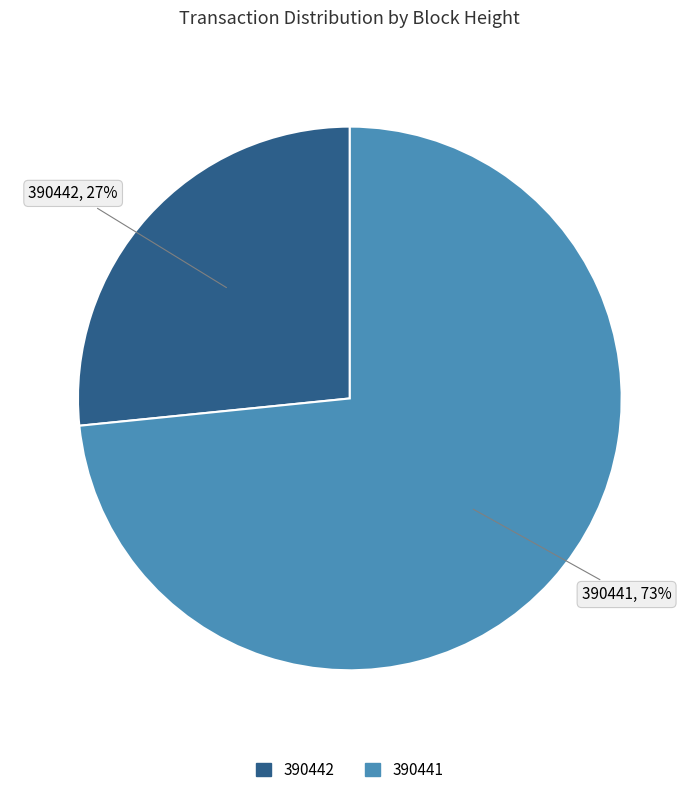

Combined, do 390442 and 390441 account for over 50%?

Yes